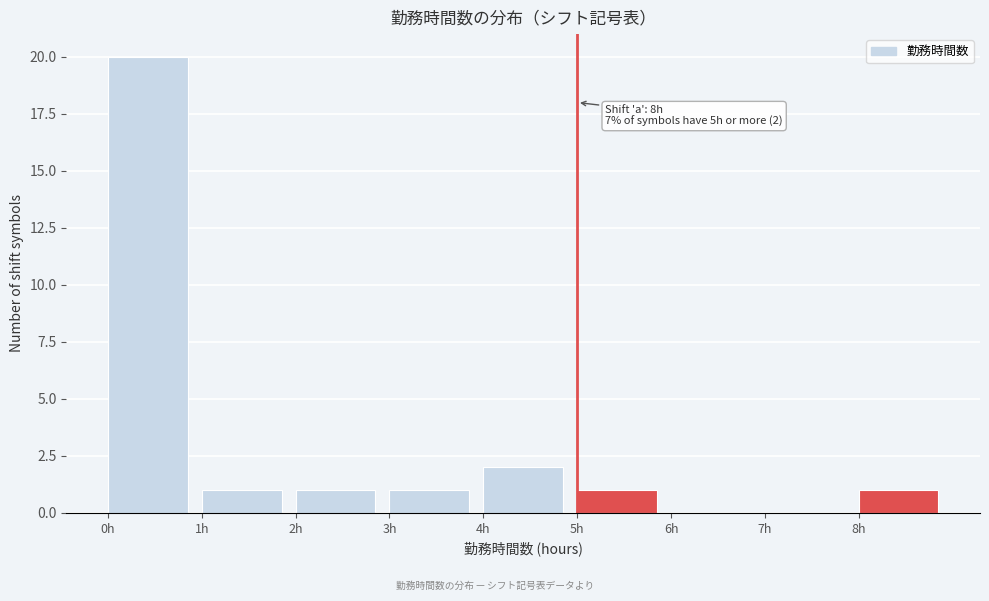

Over which range of the x-axis is the bar tallest?

0 to 1